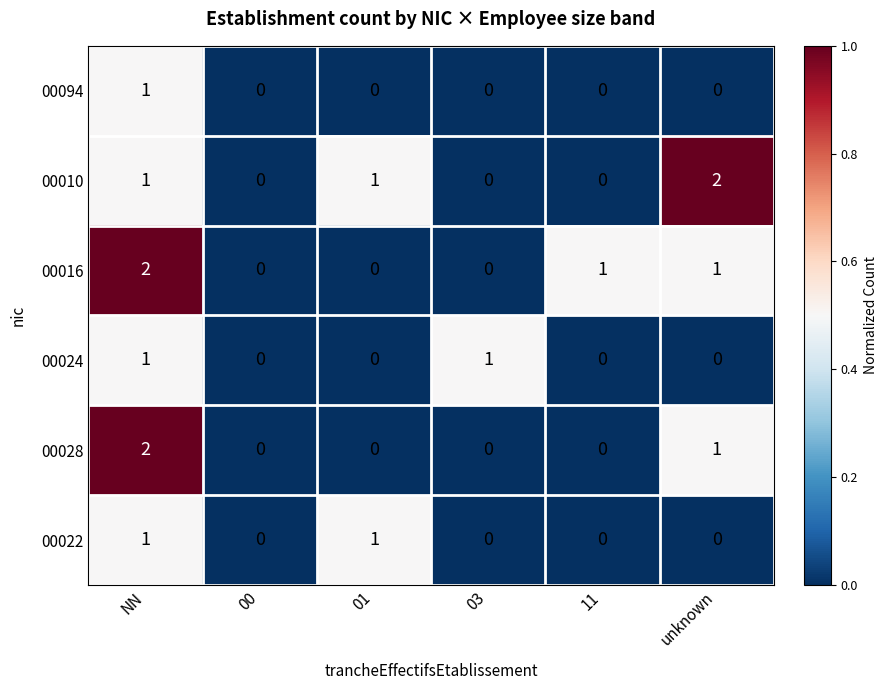

How many 00016 values are between 0 and 1?

5